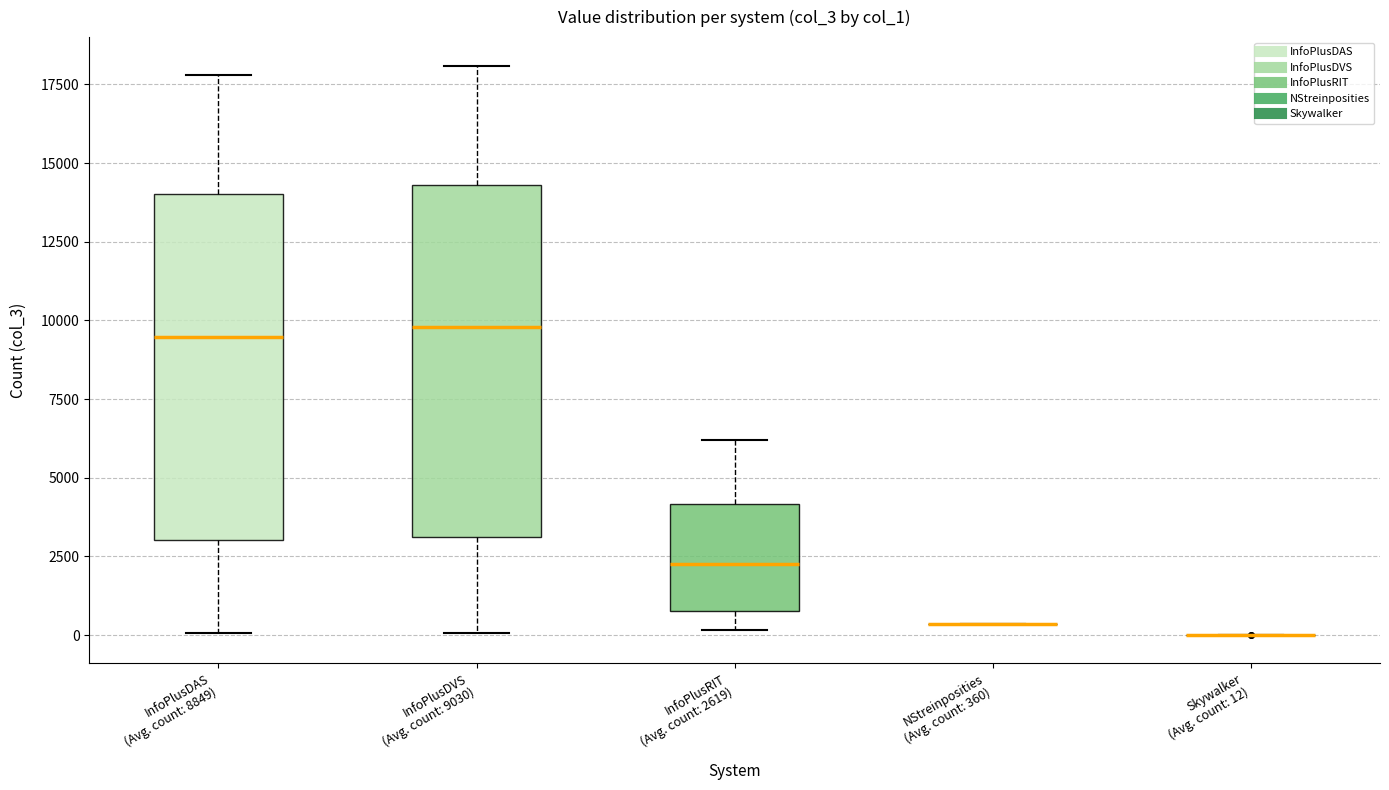

Where does the lower whisker of the box for InfoPlusDVS (Avg. count: 9030) end on the y-axis? The values are not printed on the chart, so give them approximately, as read against the axis.

0